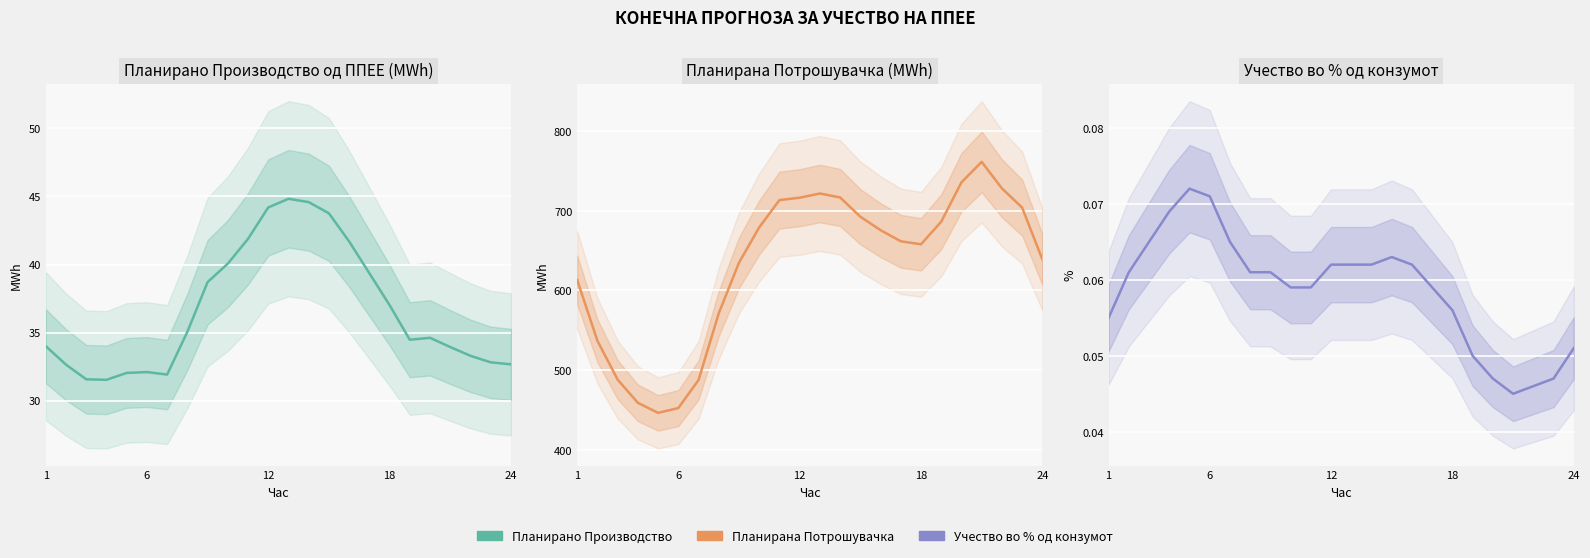

True or false: Планирана Потрошувачка has a value of 1168.8 at 20.

False